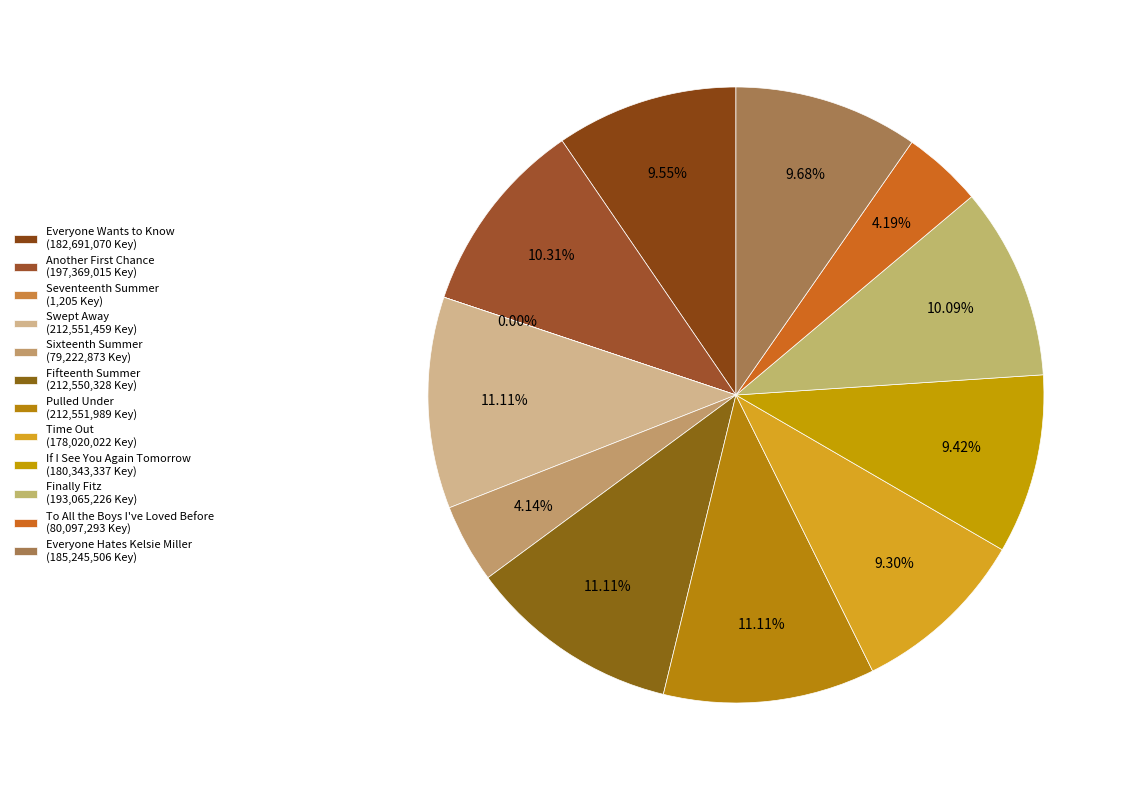

What portion of the pie excludes Everyone Wants to Know?

90.5%